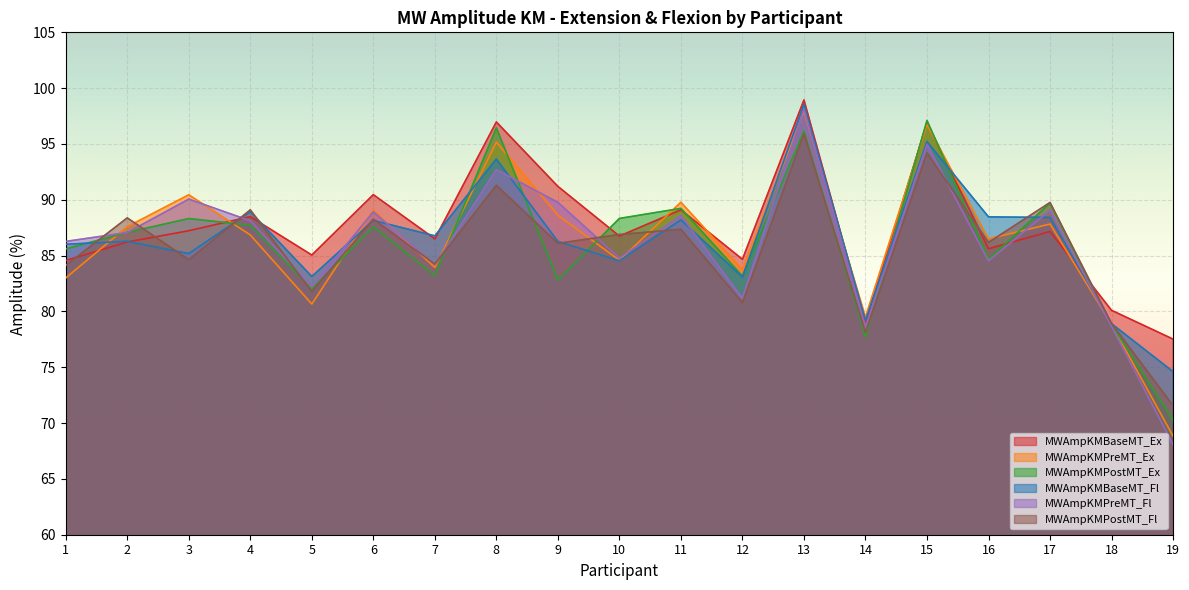

At which category does the chart reach its minimum across all series?

19